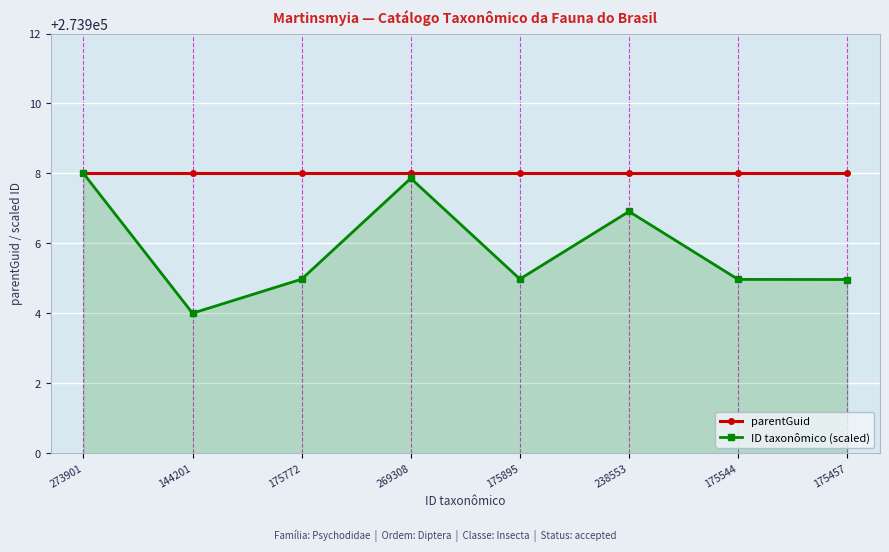

Between 144201 and 175772, which series saw the biggest shift?

ID taxonômico (scaled)